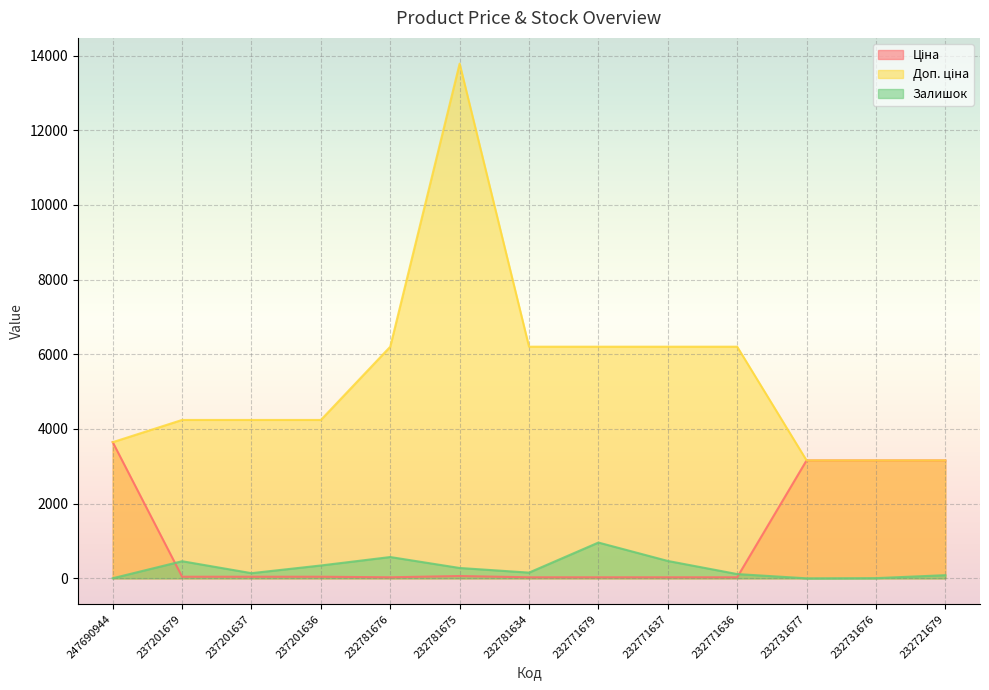

How many interior local peaks does the Залишок series have?

3